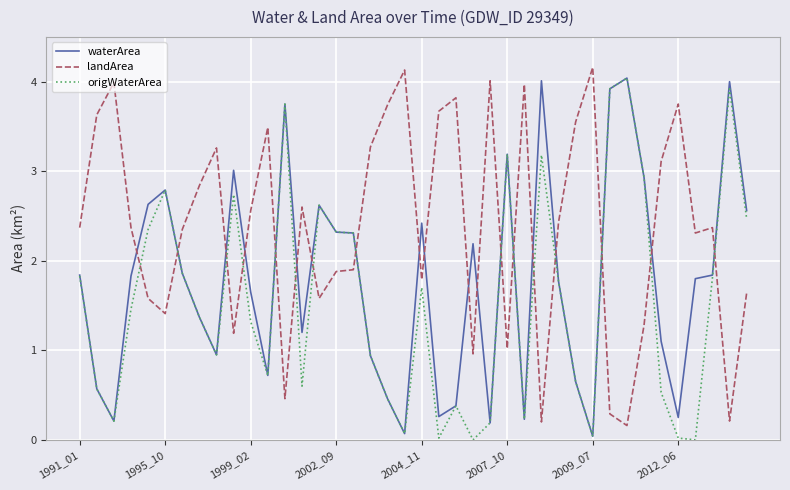

How many distinct data groups are displayed?

3